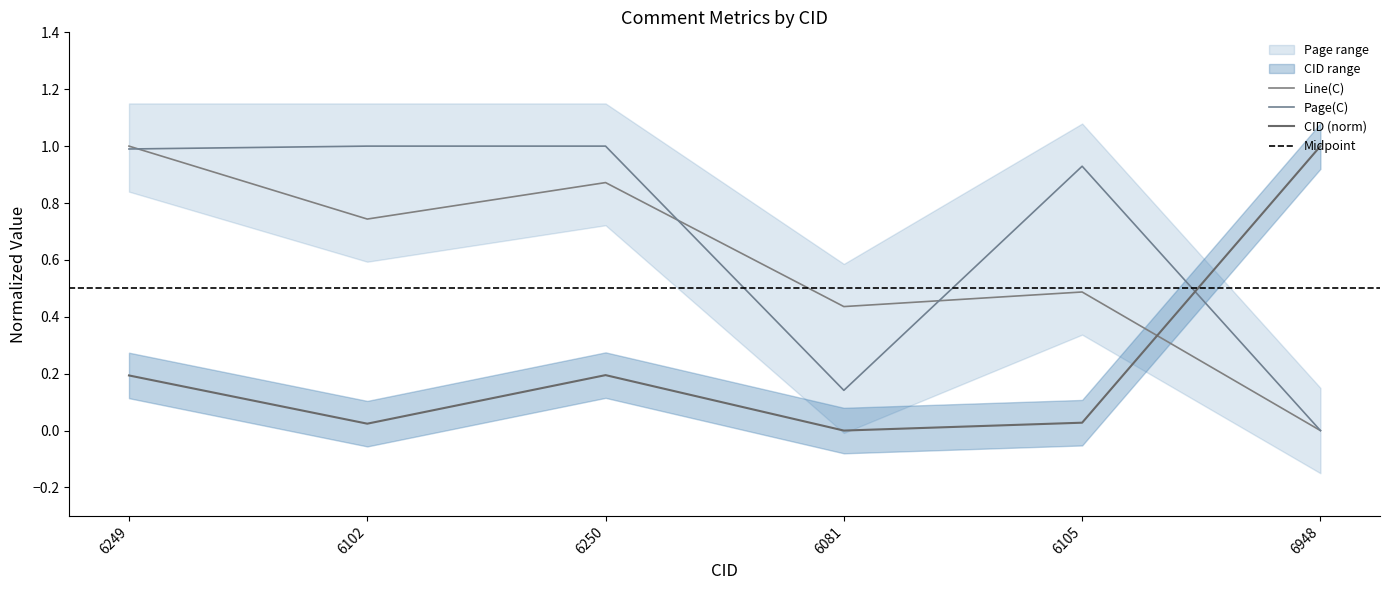

Is it true that CID equals 1.0 at 6948?

True